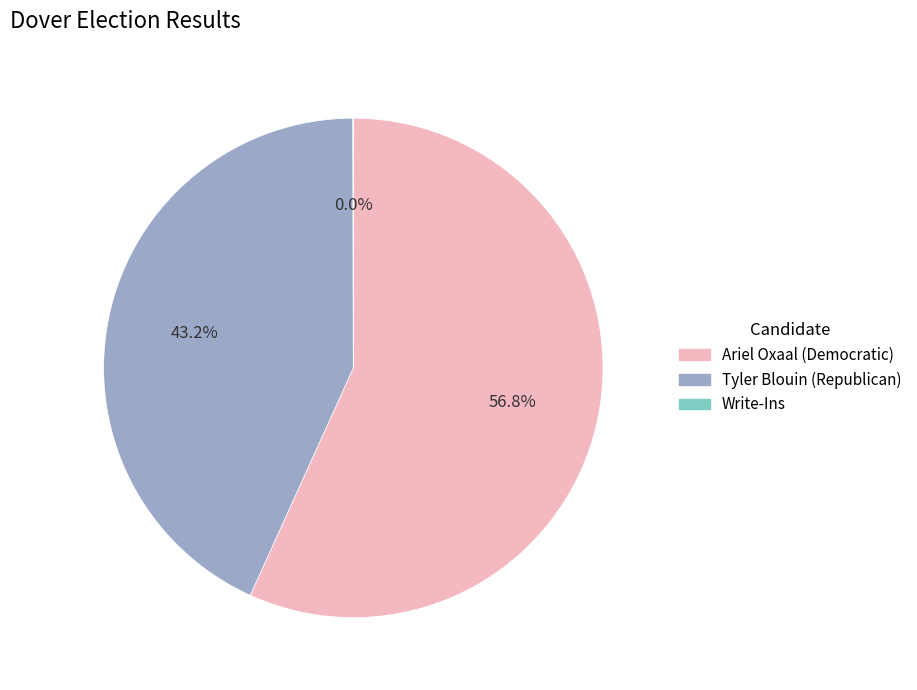

Which slice is the largest?

Ariel Oxaal (Democratic)